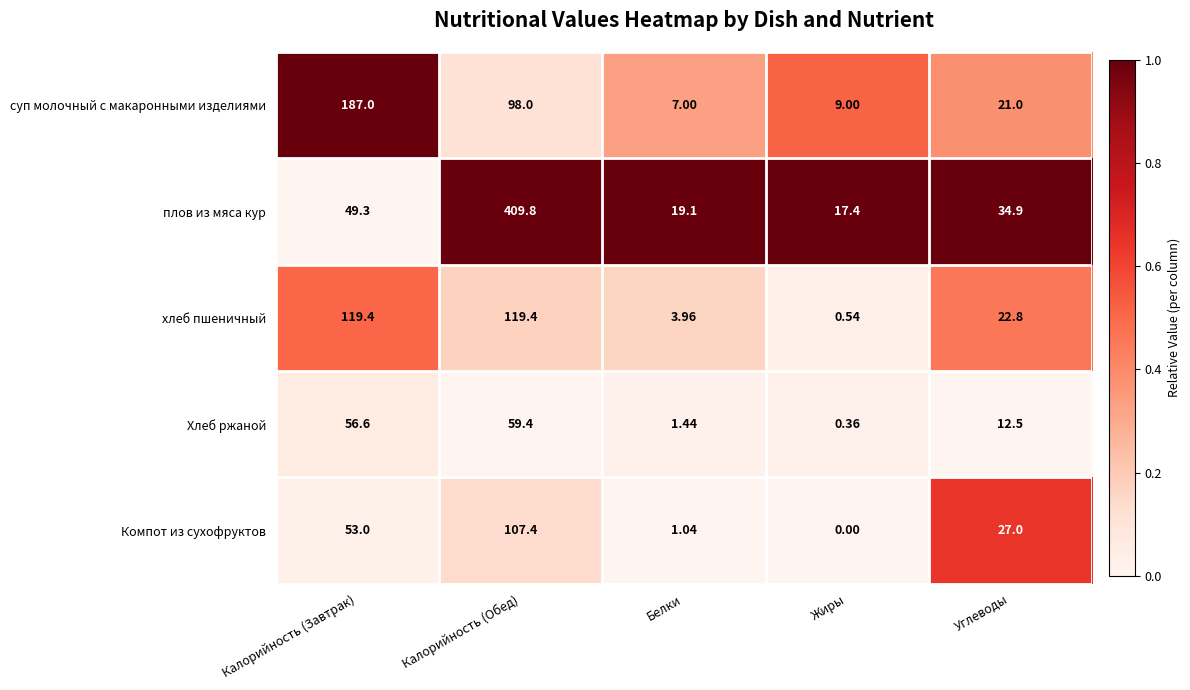

Which series has the largest total across all categories?

плов из мяса кур